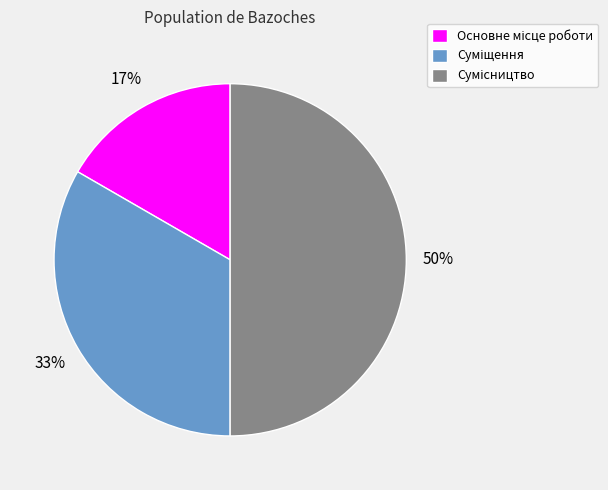

To the nearest percent, what is the difference between the largest and smallest slice percentages?

33%